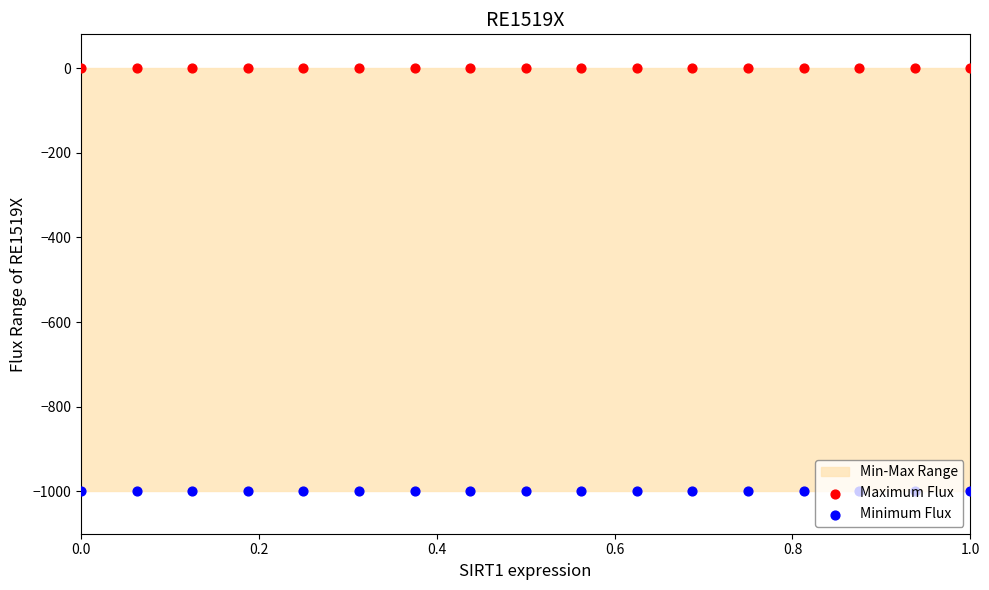

Which series has the largest total across all categories?

Maximum Flux